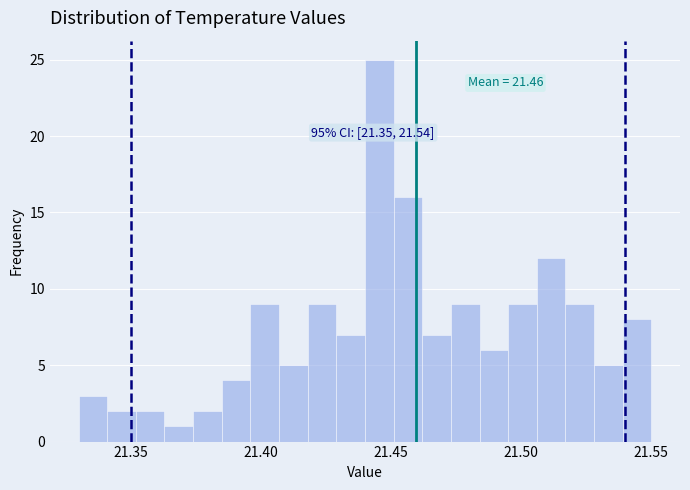

Around what value on the x-axis is the tallest bar? Give the approximate position of its centre, as read against the axis.

21.445